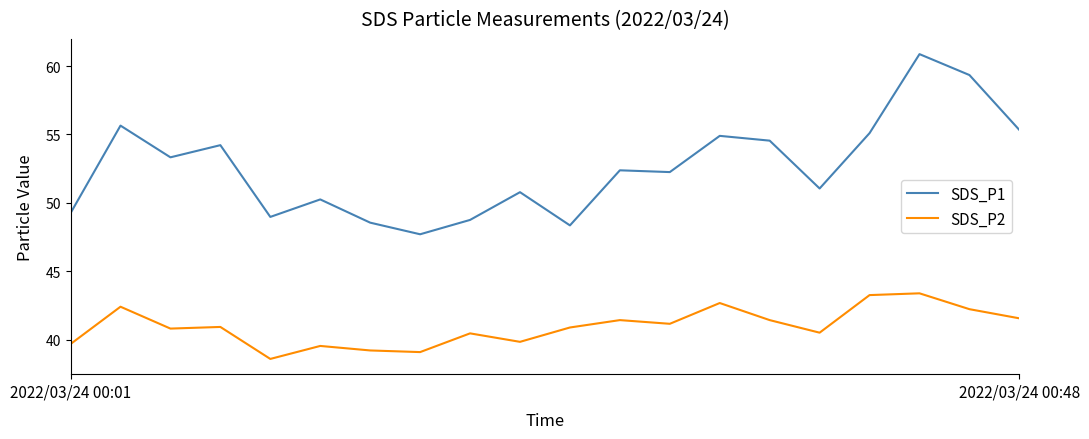

True or false: SDS_P2 and SDS_P1 intersect in this chart.

False